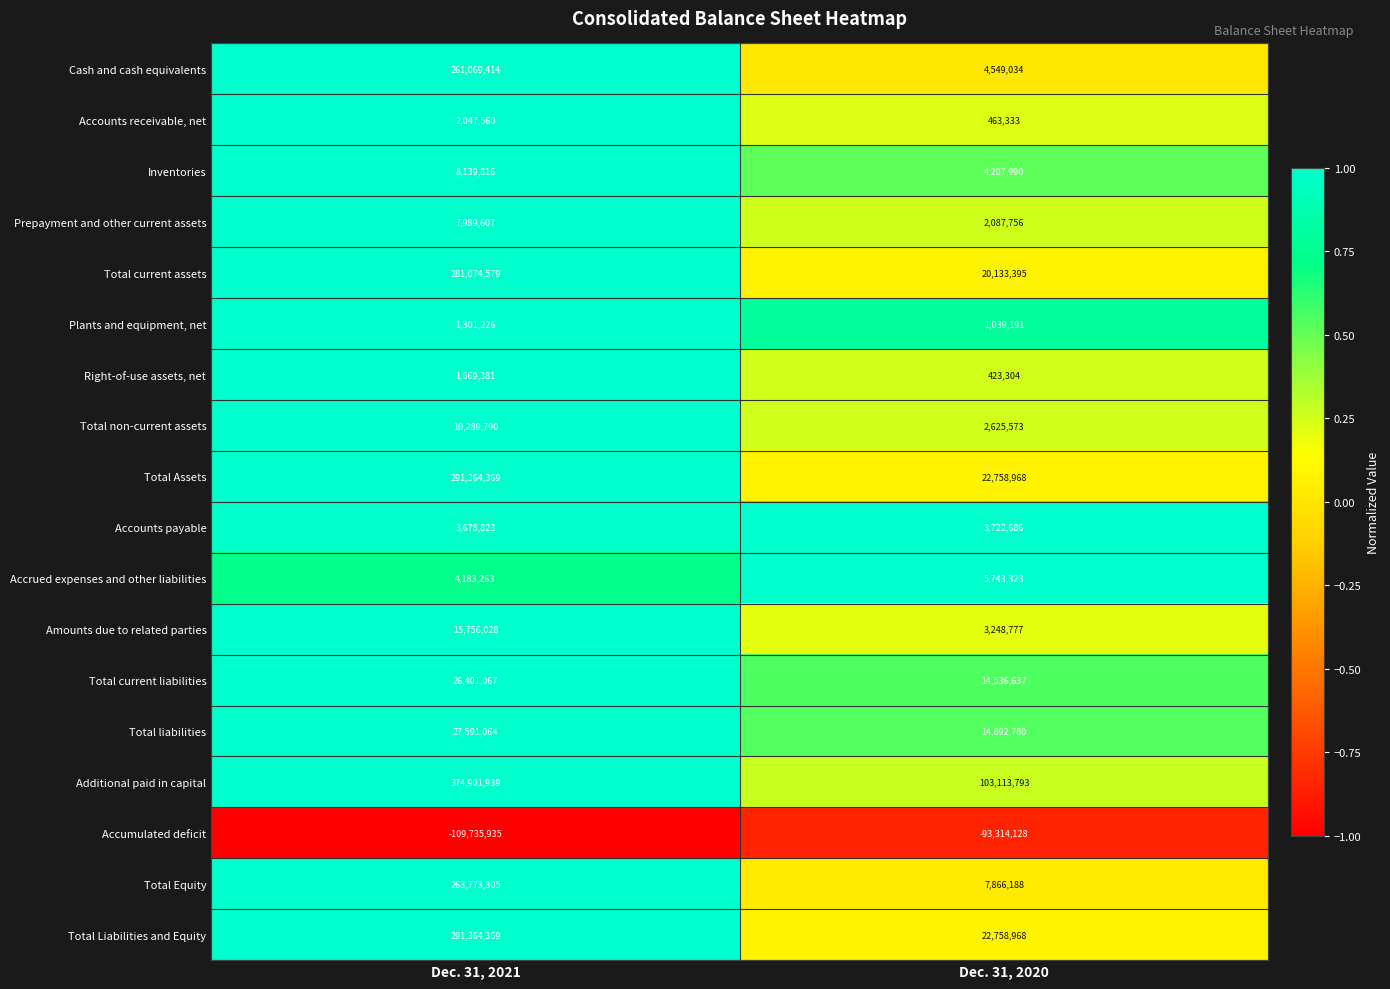

What is the sum of the Accounts payable values at Dec. 31, 2021 and Dec. 31, 2020?

7401509